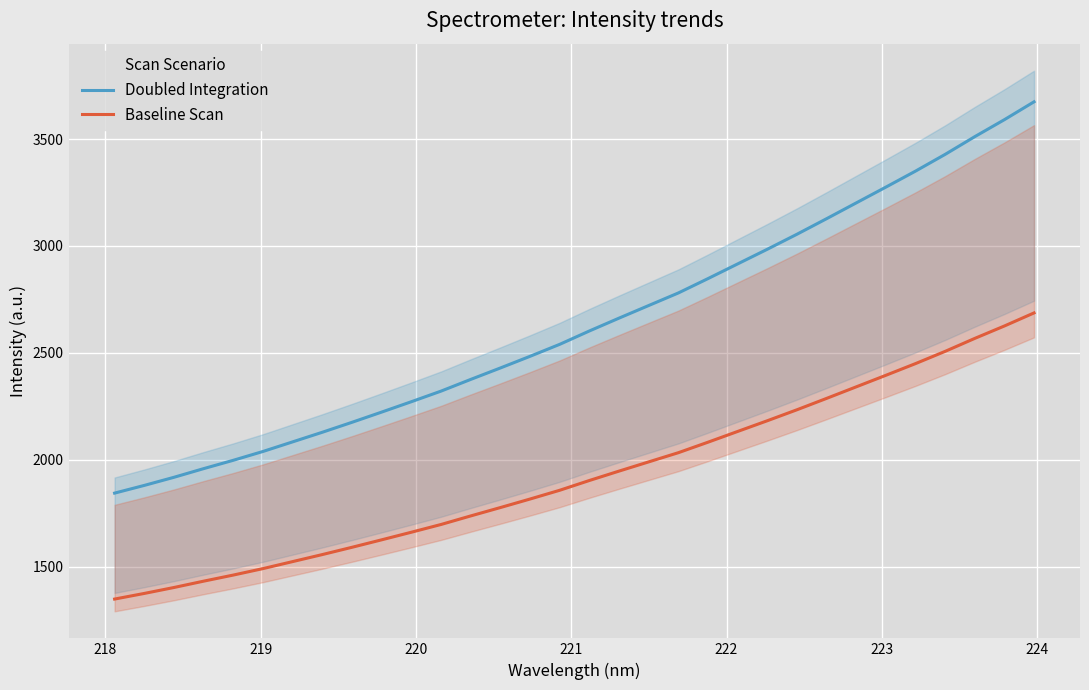

How many lines are shown in the chart?

2